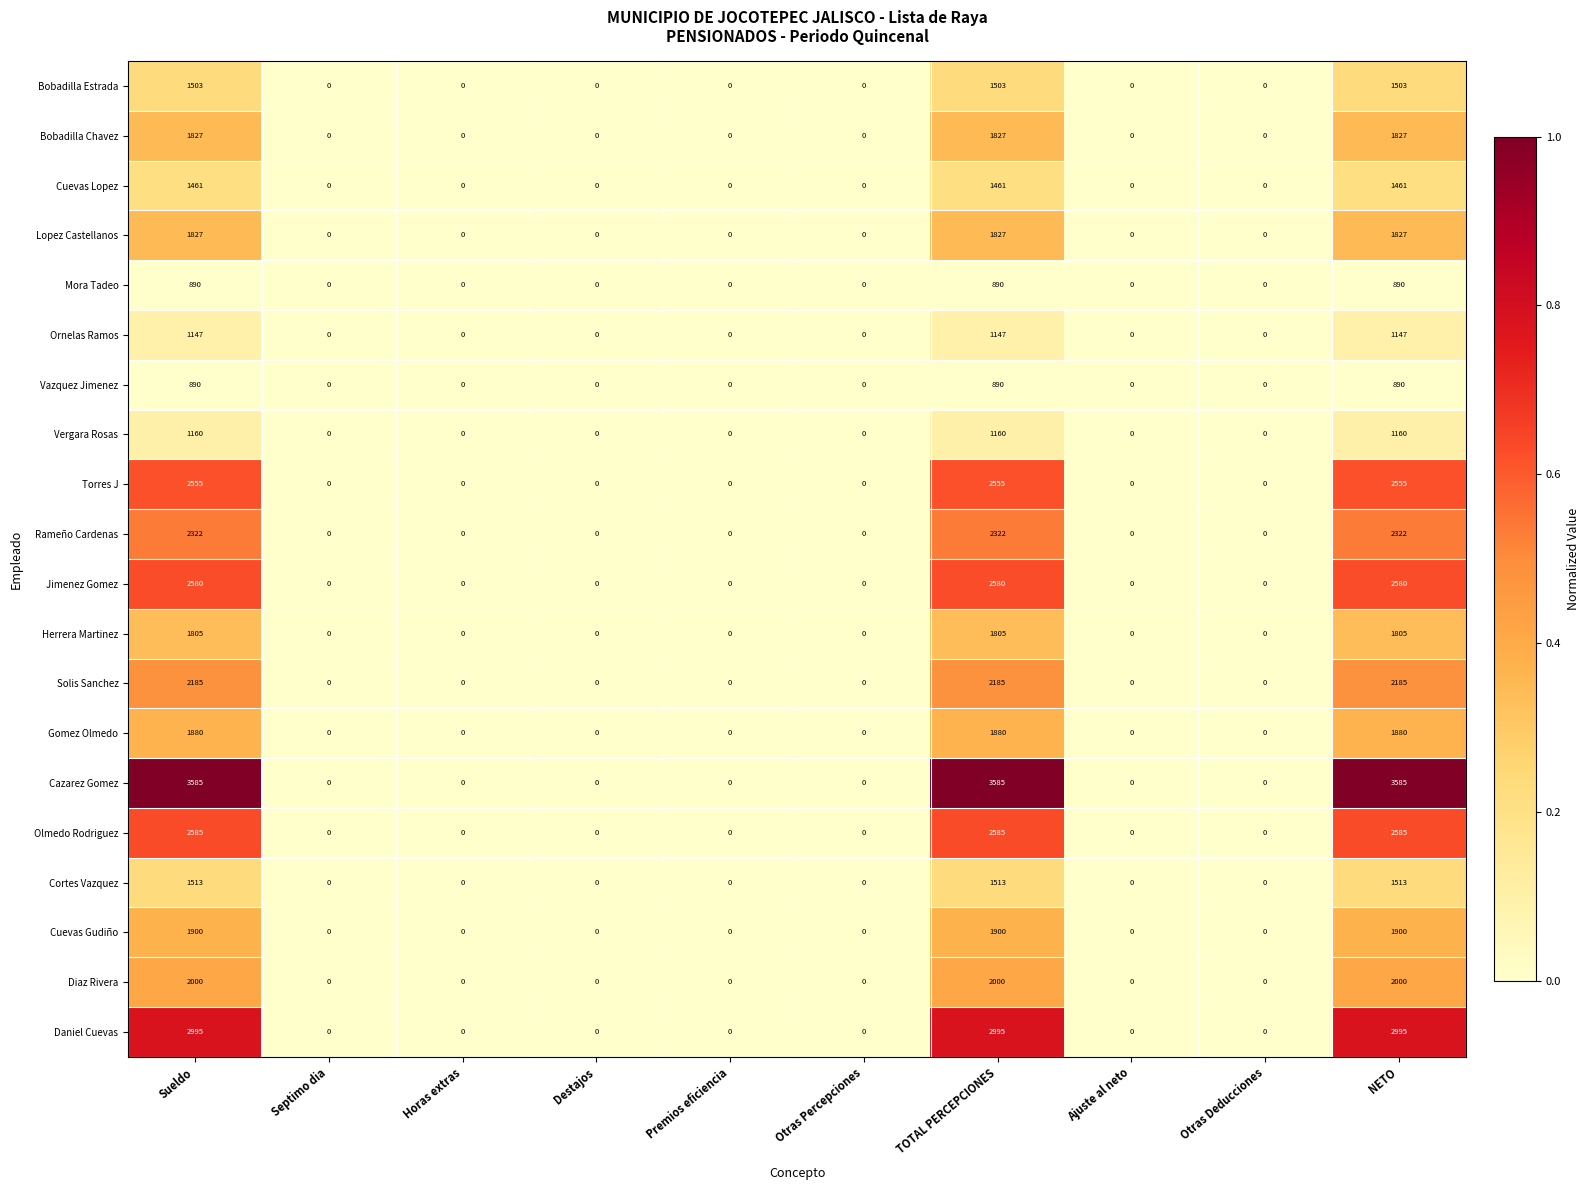

What is the difference between the maximum and minimum values in the Rameño Cardenas series?

2322